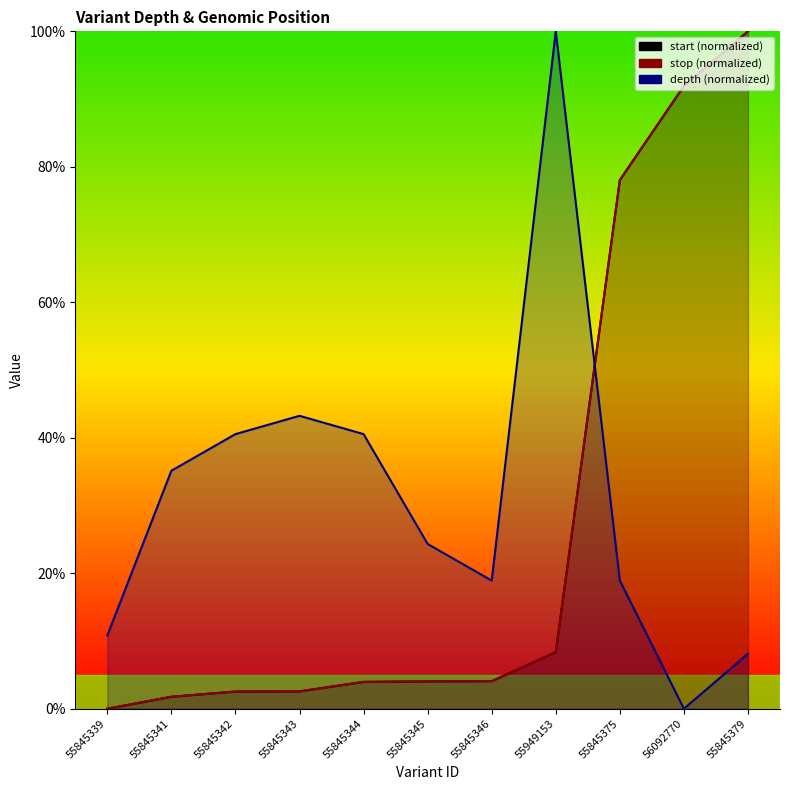

Which series has the largest total across all categories?

depth